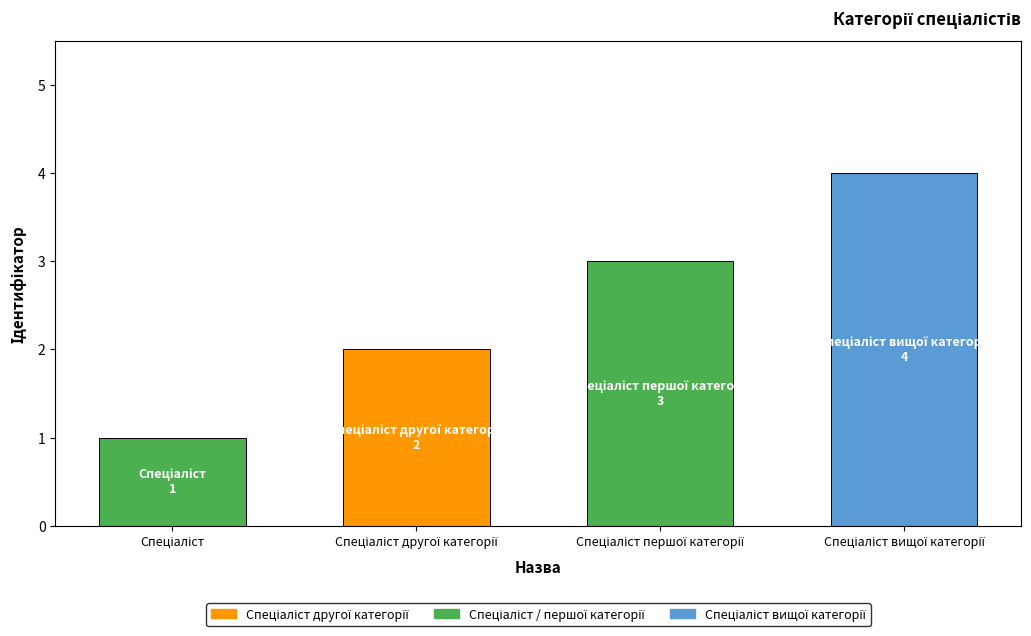

Count the values in the range 2 to 4.

3